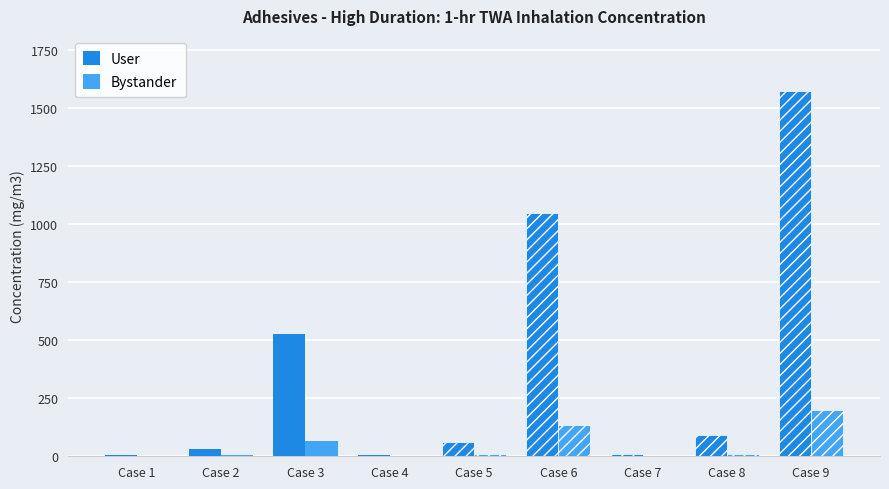

The value of Bystander at Case 9 is 125.1. True or false?

False